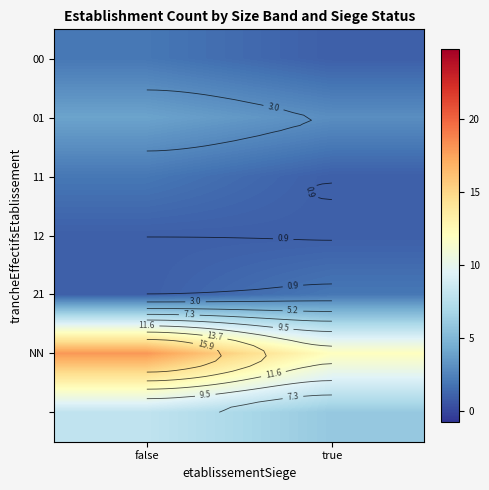

Count the number of categories in the chart.

2